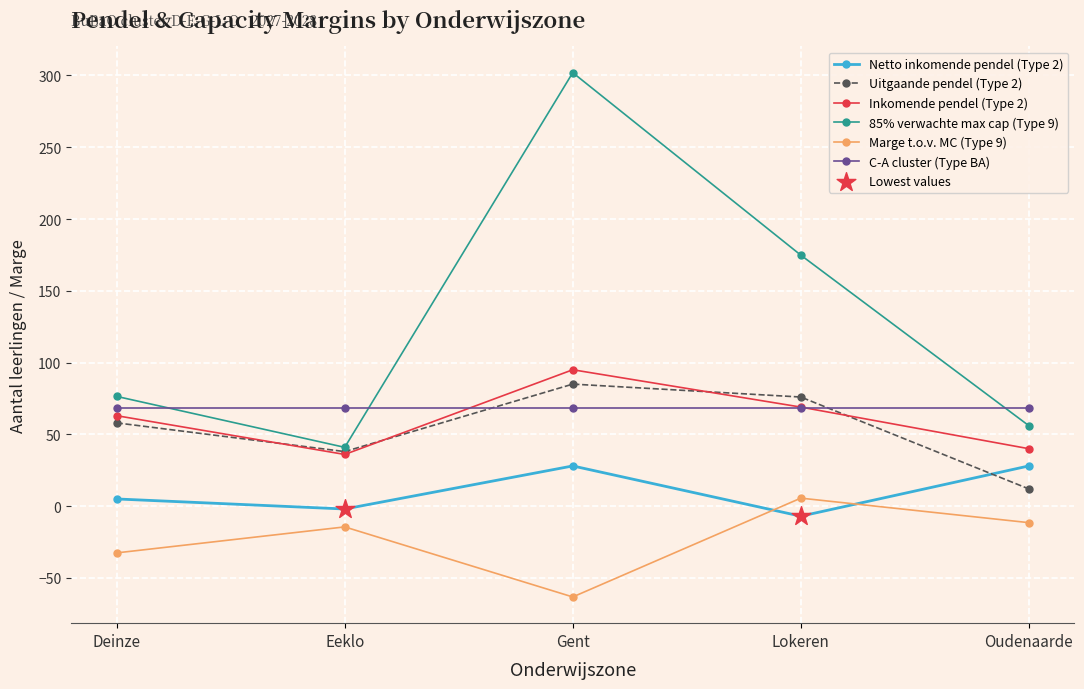

Which series has the largest total across all categories?

85% verwachte max cap (Type 9)